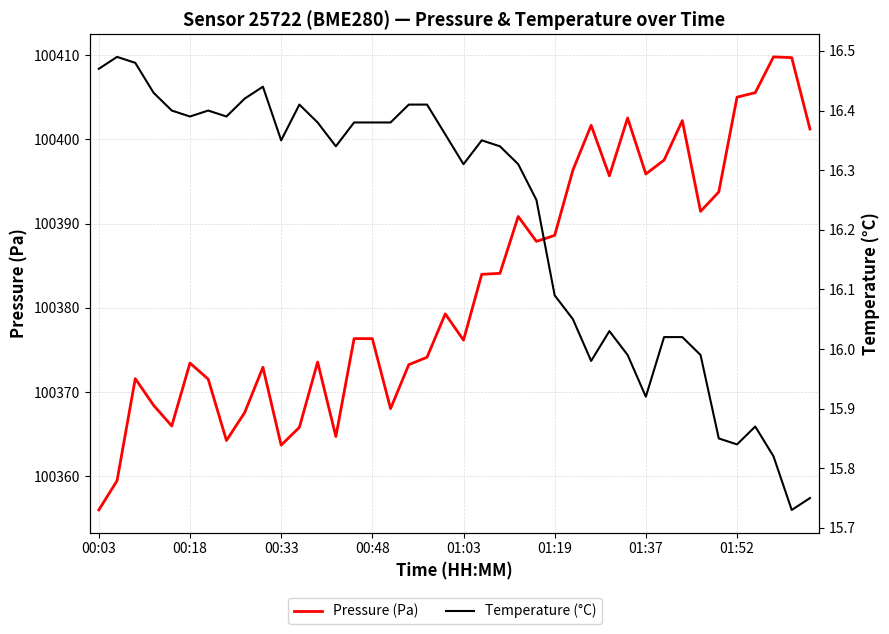

What is the difference between the highest and lowest values at 31?

100381.5